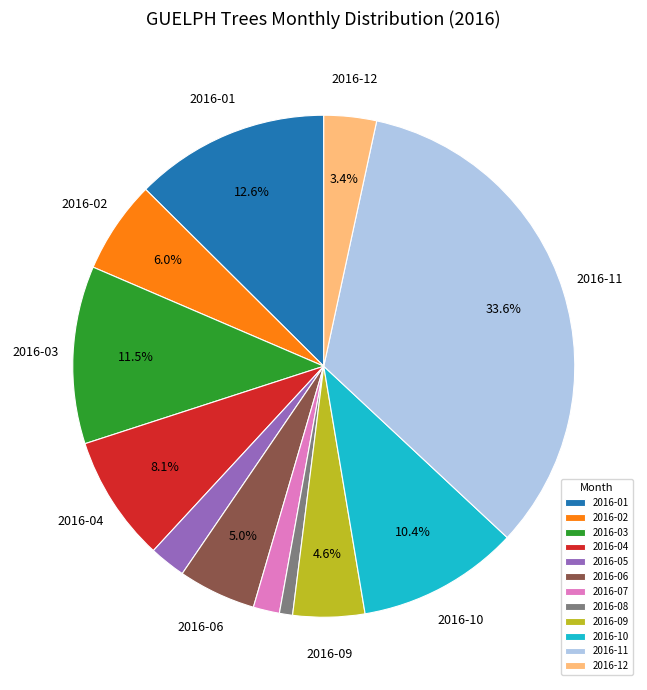

What is the ratio of the value at 2016-06 to the value at 2016-08?

5.9